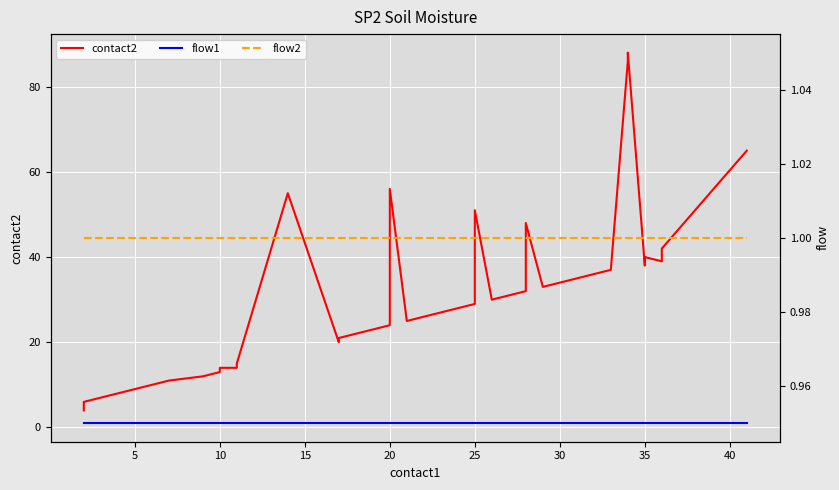

At 15, list the series in order from largest to smallest.

contact2, flow1, flow2